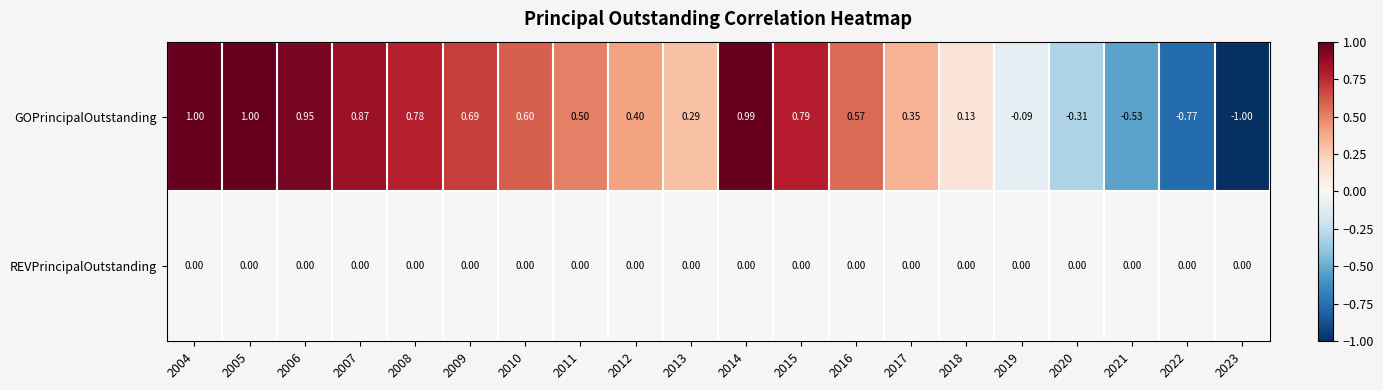

Count the number of categories in the chart.

20